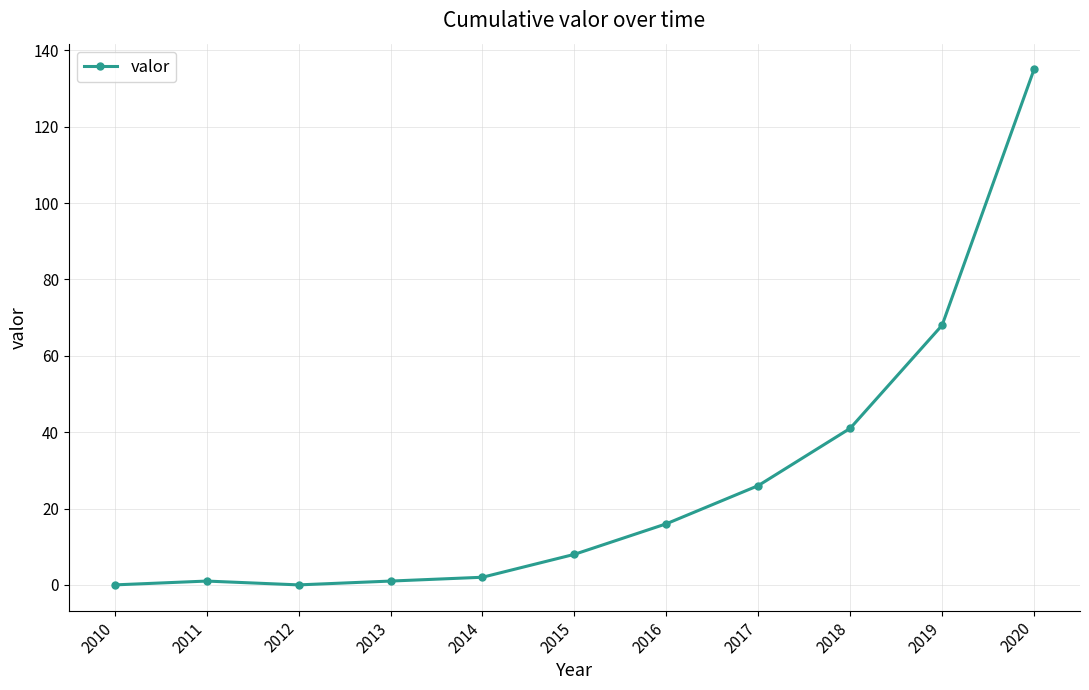

How many series are shown in this chart?

1